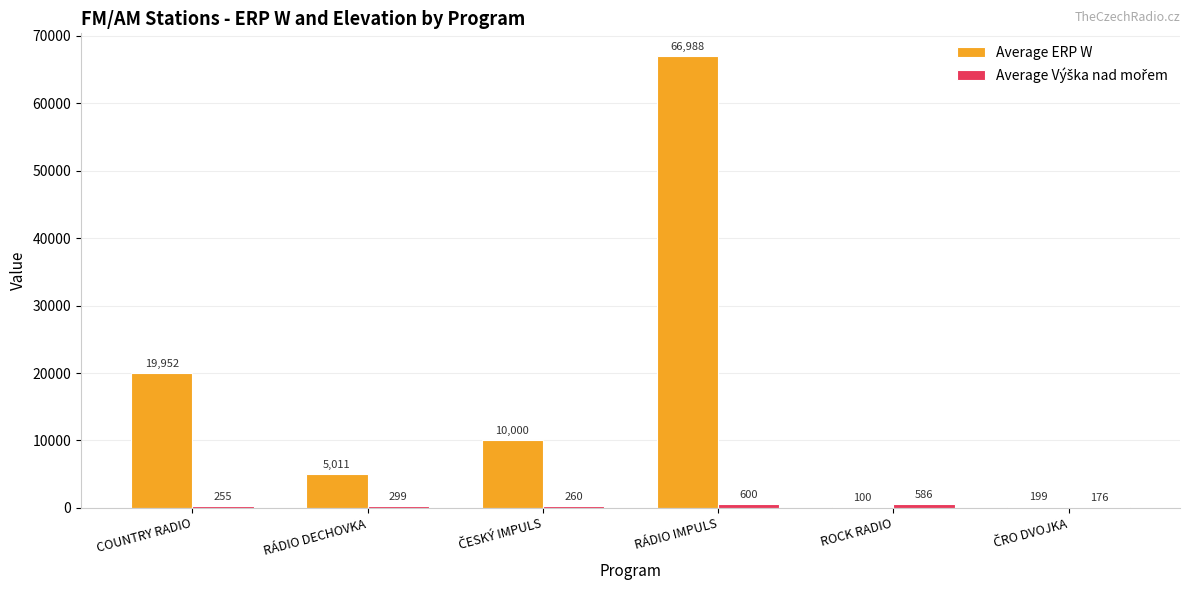

Which series changed the most between COUNTRY RADIO and RÁDIO DECHOVKA?

Average ERP W